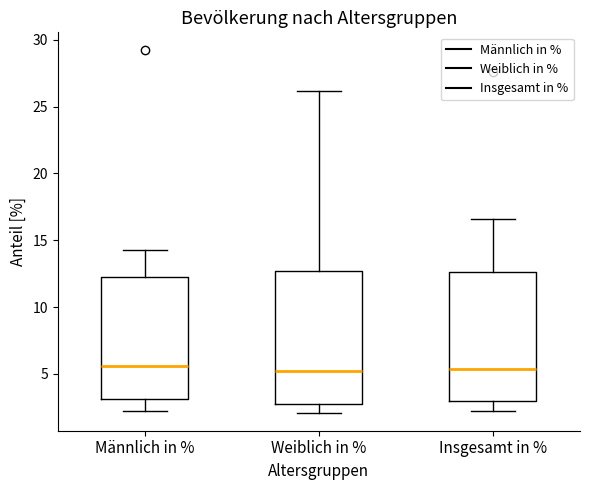

Where does the upper whisker of the box for Insgesamt in % end on the y-axis? The values are not printed on the chart, so give them approximately, as read against the axis.

16.5